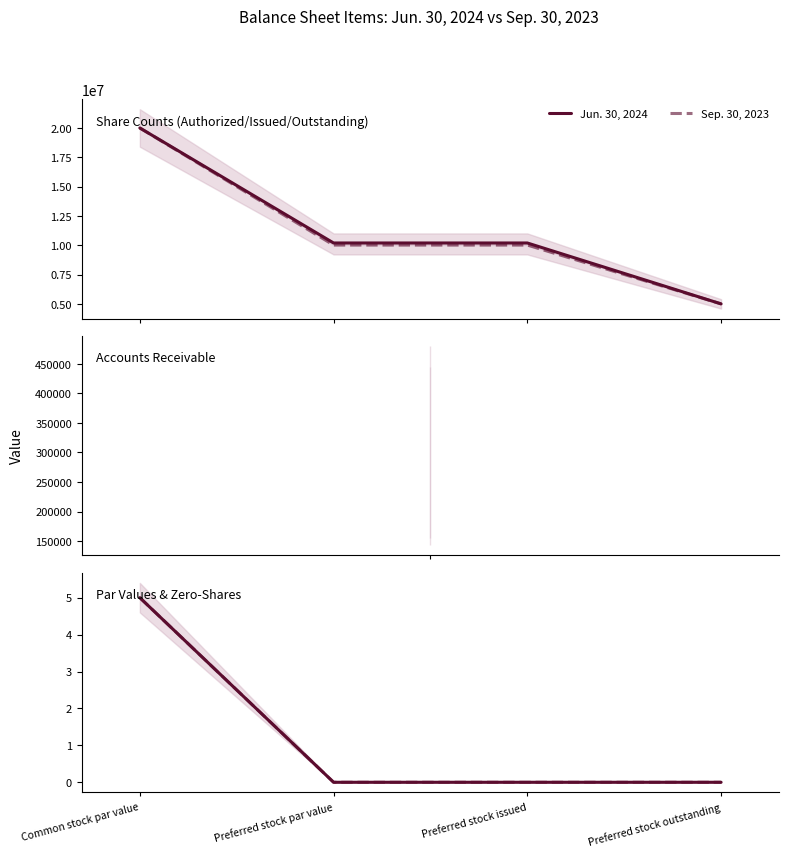

At how many categories does at least one series exceed 1?

1